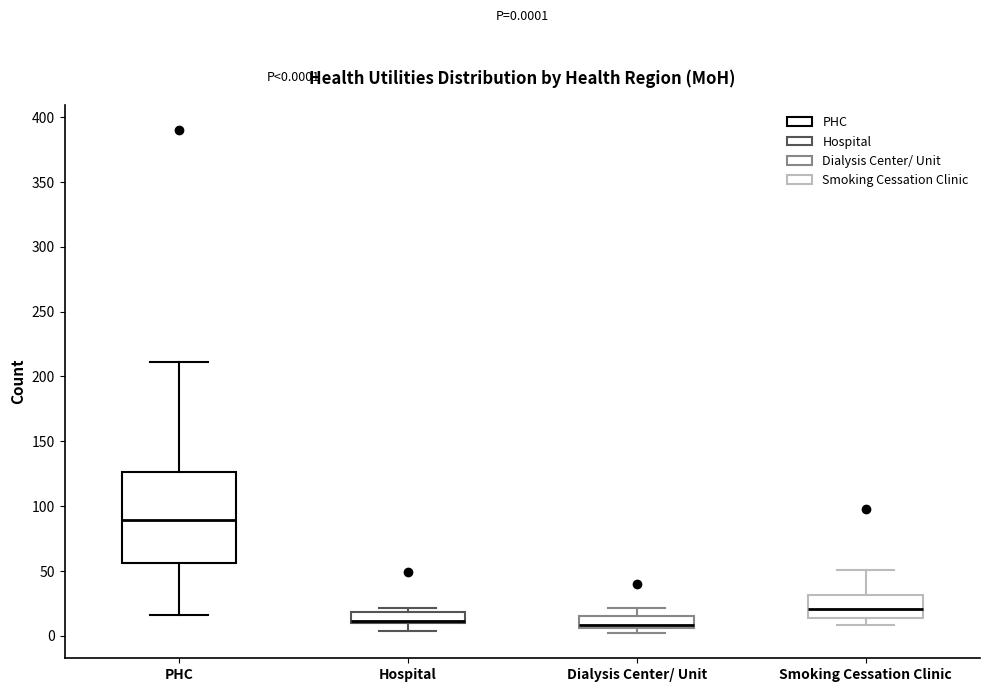

Which box is the tallest, from its lower edge to its upper edge?

PHC